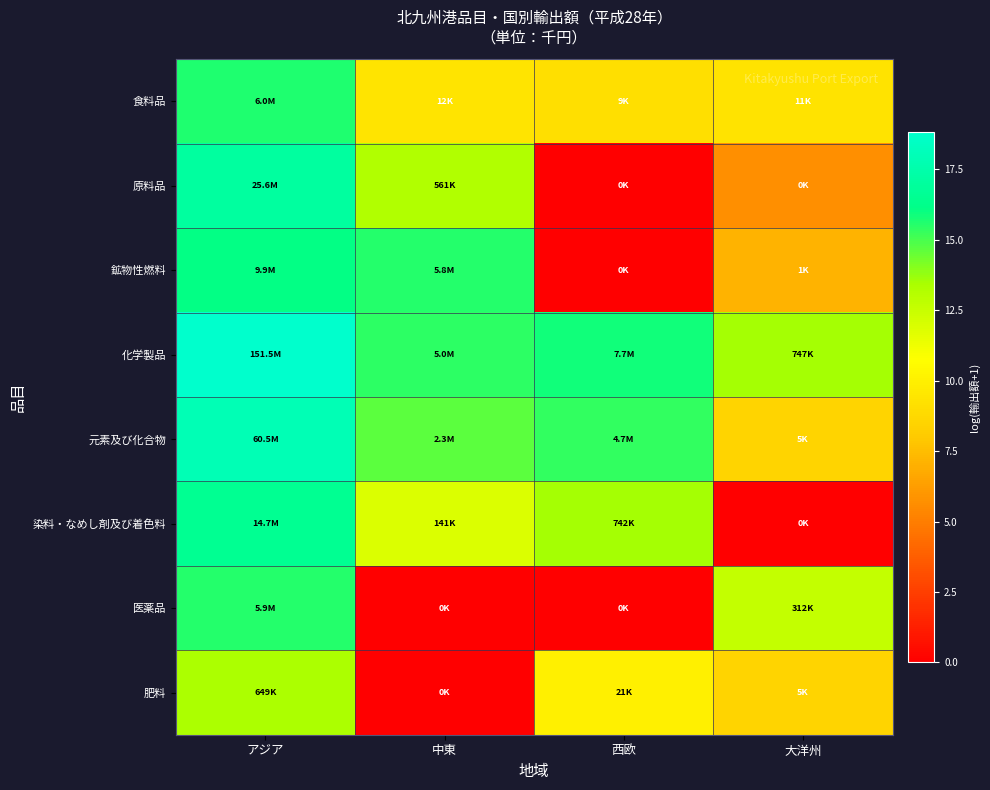

Count the number of categories in the chart.

4